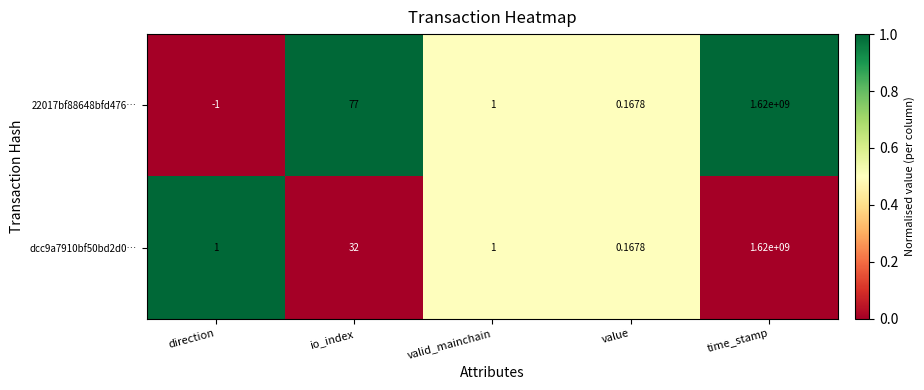

Which category has the highest value across all series?

time_stamp